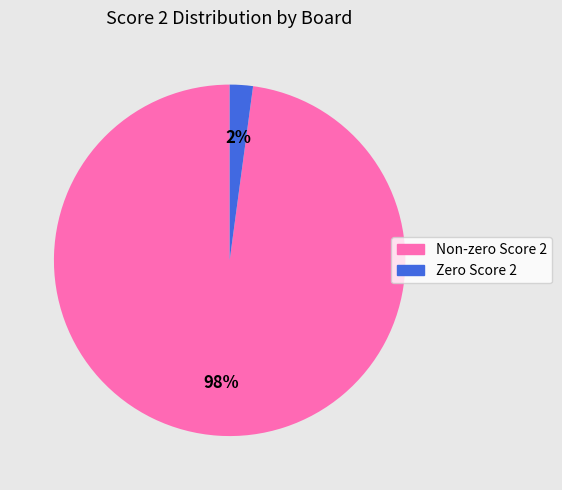

To the nearest percent, what is the average slice percentage?

50%